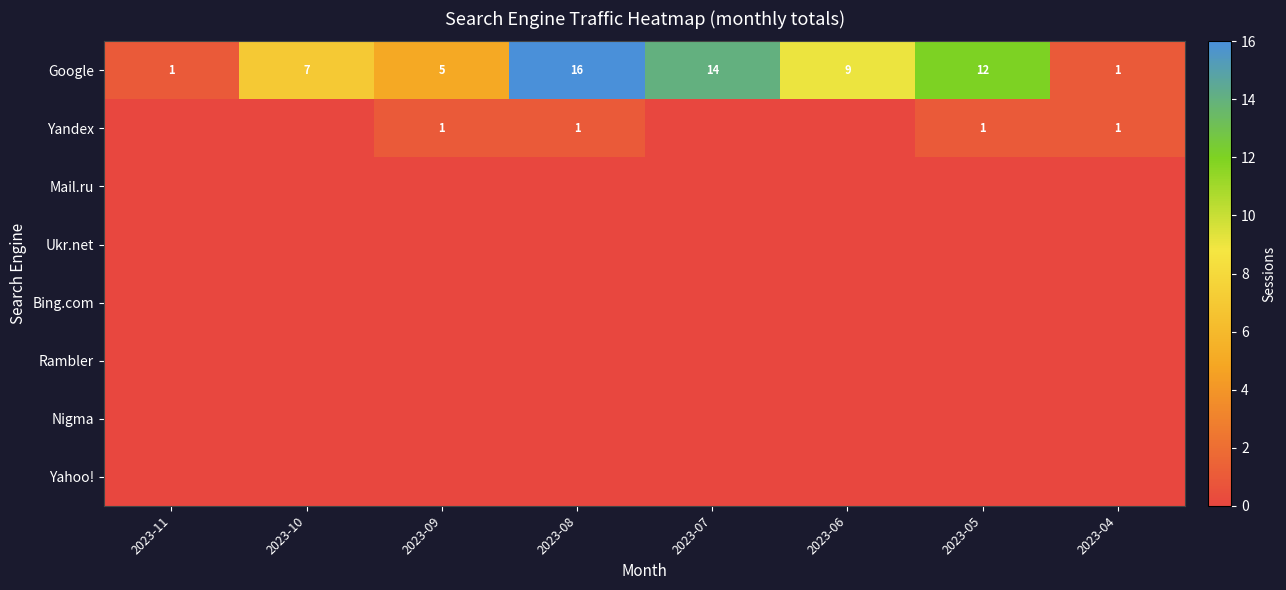

What value does the Google series have at 2023-08?

16